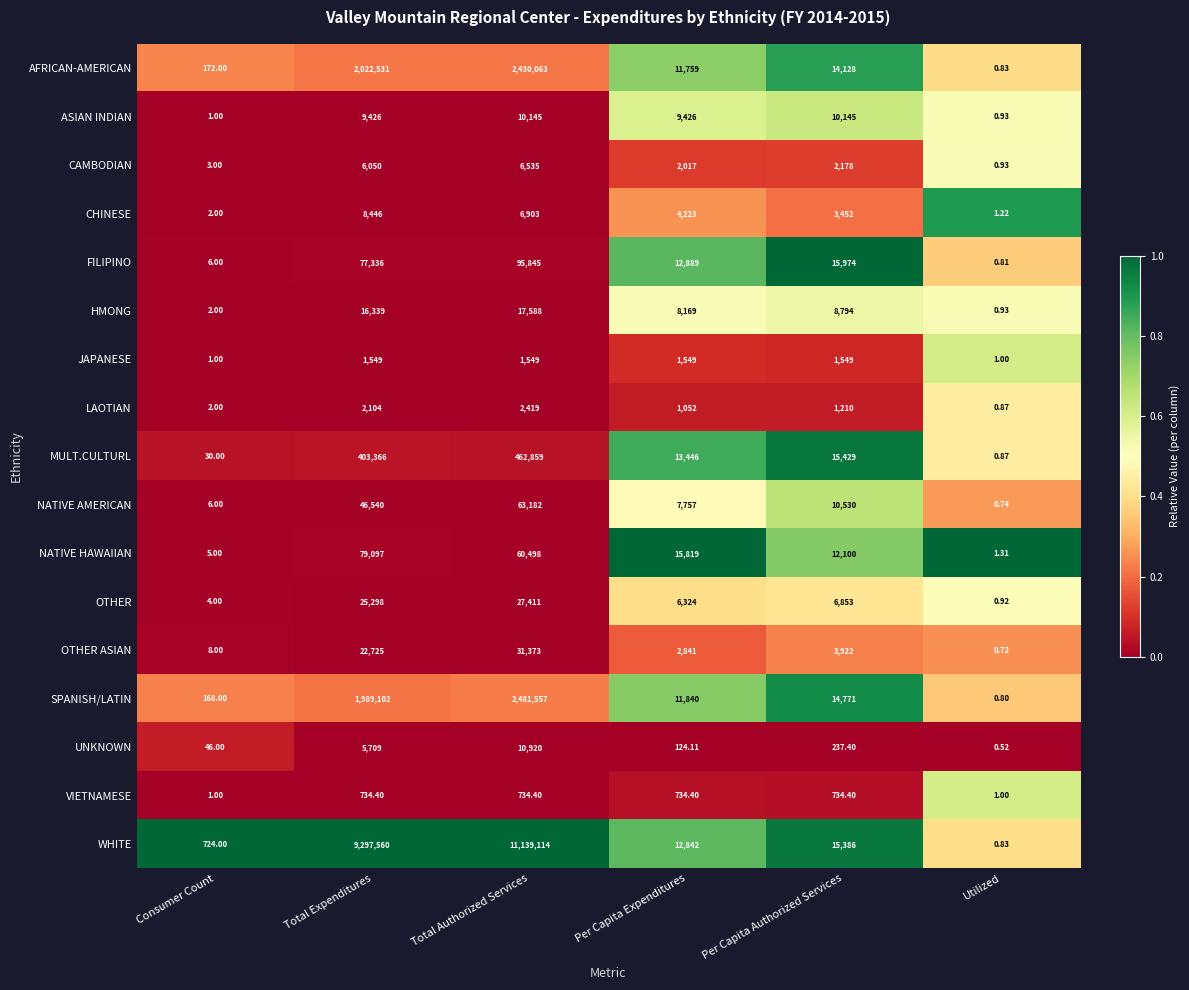

How many series are shown in this chart?

17